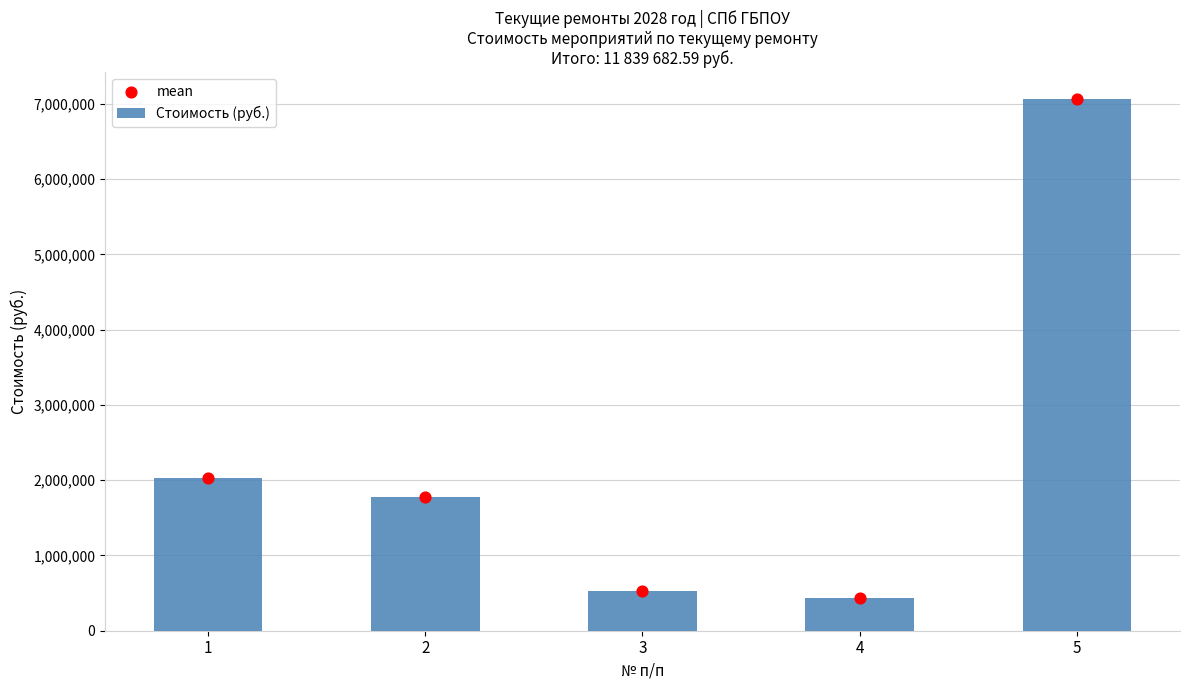

At which category is the sum across all series the highest?

5